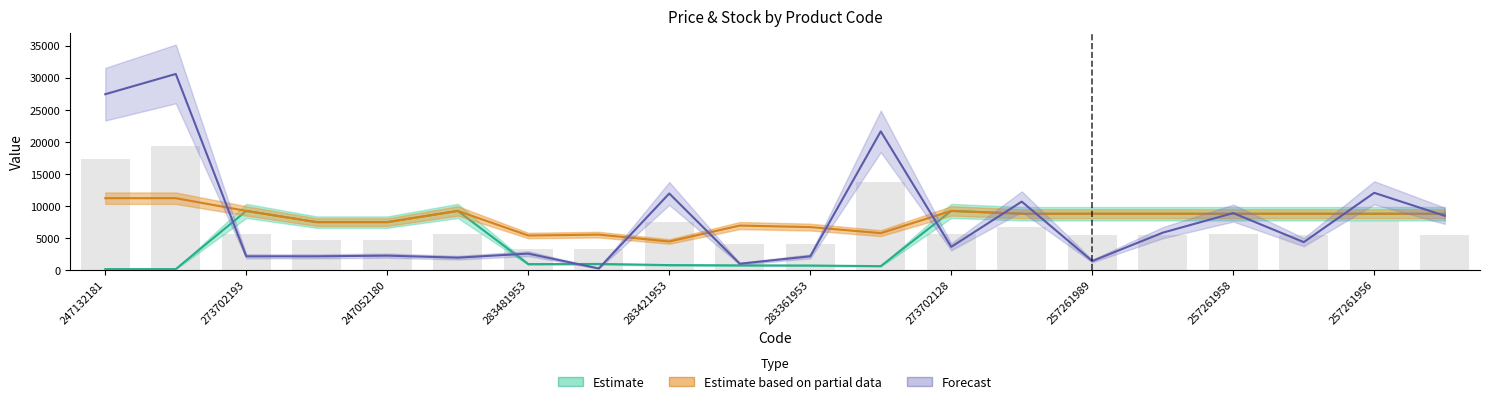

What is the greatest value displayed?

30581.7